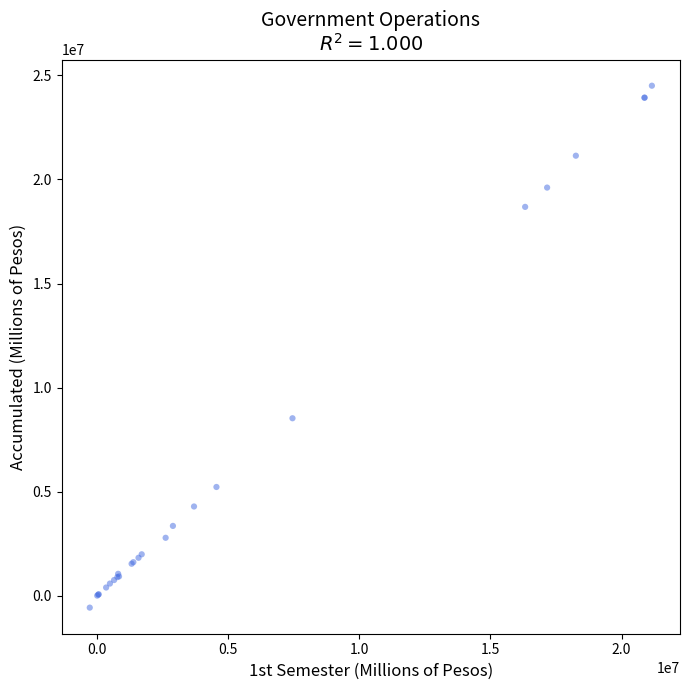

What Y value in the scatter plot is closest to 11967470?

8528183.7